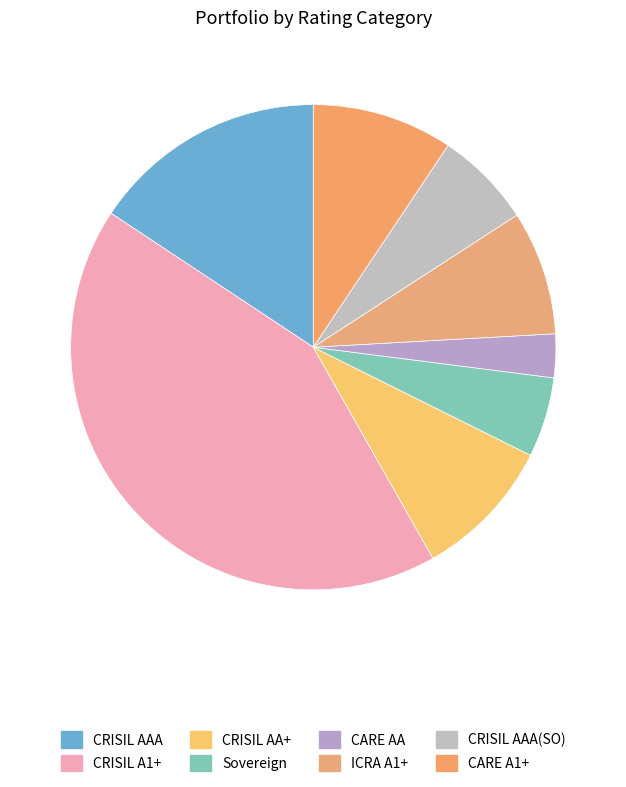

Rank the categories by value from highest to lowest.

CRISIL A1+, CRISIL AAA, CRISIL AA+, CARE A1+, ICRA A1+, CRISIL AAA(SO), Sovereign, CARE AA